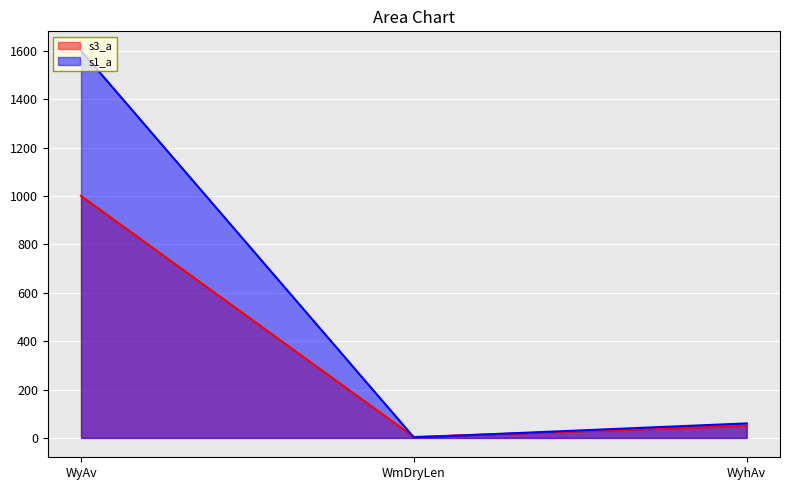

Reading left to right, extract all data points from this chart.

s3_a: WyAv=1000.0	WmDryLen=4.0	WyhAv=49.9
s1_a: WyAv=1600.0	WmDryLen=2.0	WyhAv=60.0